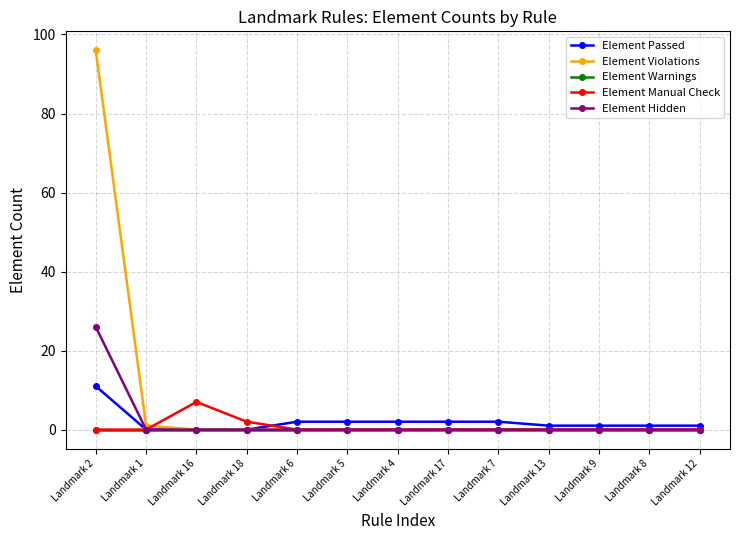

How many lines are shown in the chart?

5